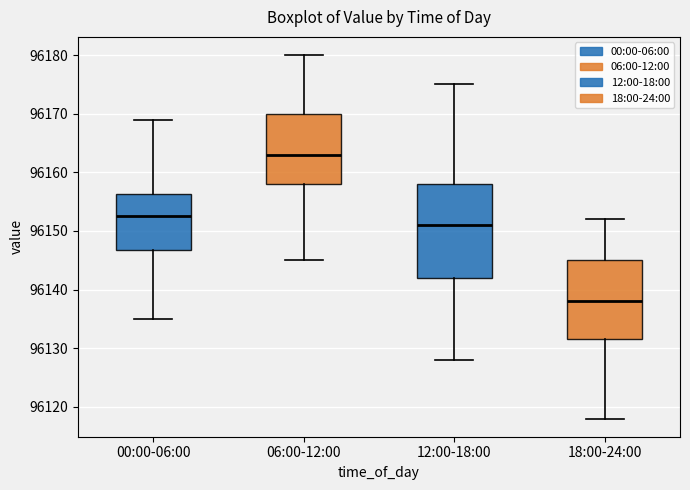

Reading left to right, read every box against the y-axis: the position of its median line, the range the box covers, and the ends of its whiskers. The values are not printed on the chart, so give them approximately, as read against the axis.

00:00-06:00: median 96153, box 96147 to 96156, whiskers 96135 to 96169
06:00-12:00: median 96163, box 96158 to 96170, whiskers 96145 to 96180
12:00-18:00: median 96151, box 96142 to 96158, whiskers 96128 to 96175
18:00-24:00: median 96138, box 96132 to 96145, whiskers 96118 to 96152